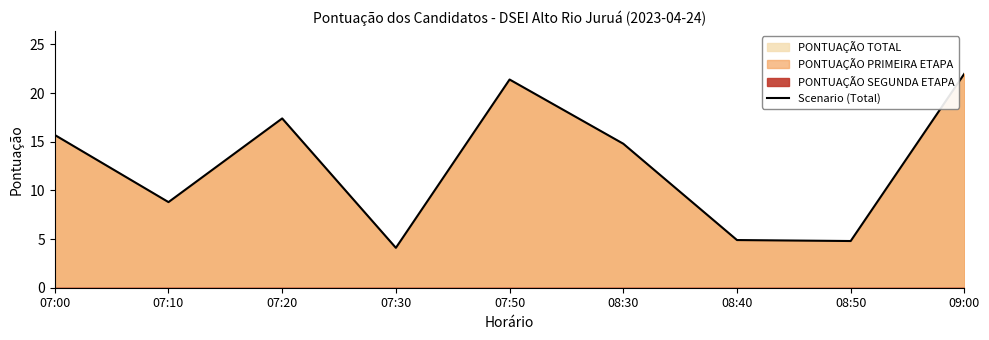

At which label is the value closest to 13?

08:30